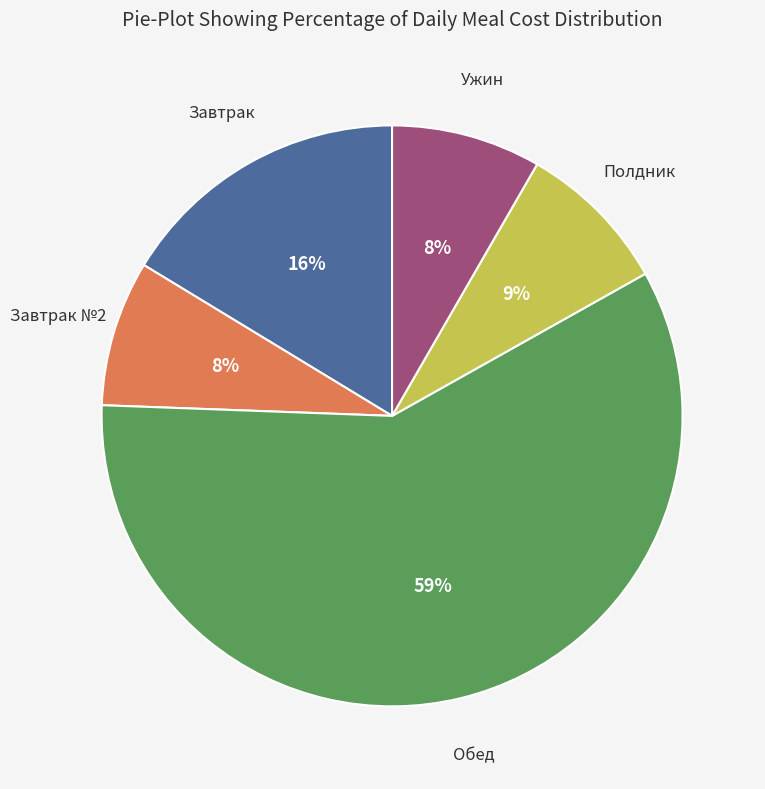

How many slices are in this pie chart?

5